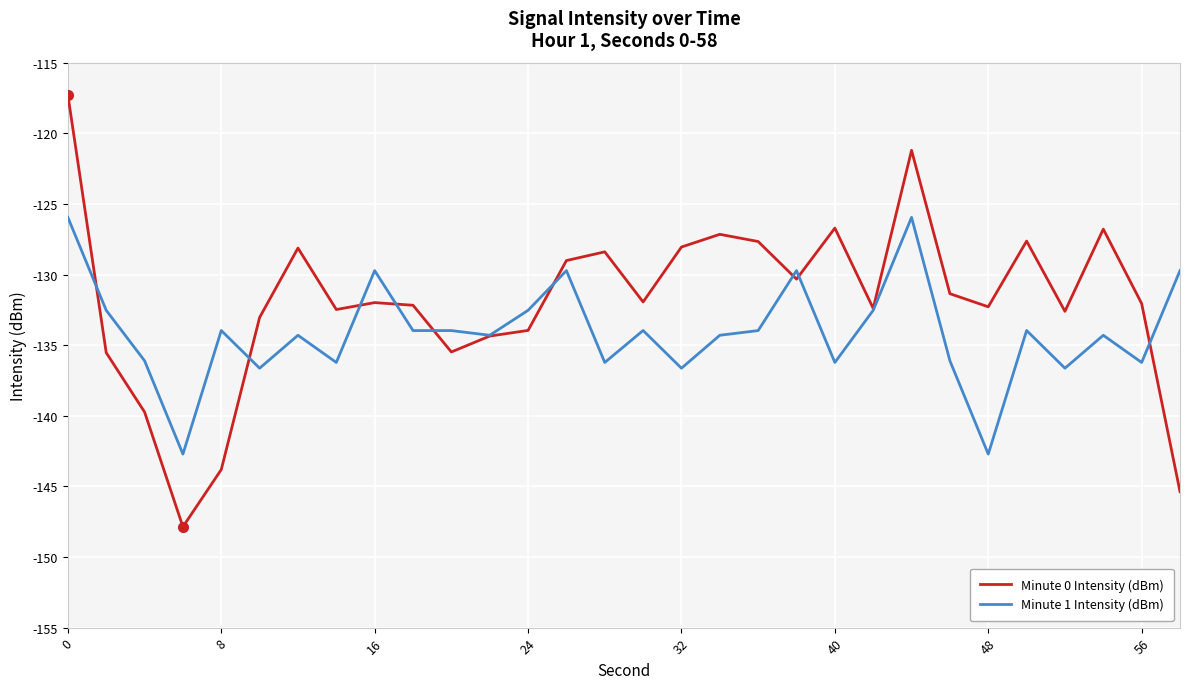

List the series in order of their peak value, highest first.

Minute 0 Intensity (dBm), Minute 1 Intensity (dBm)